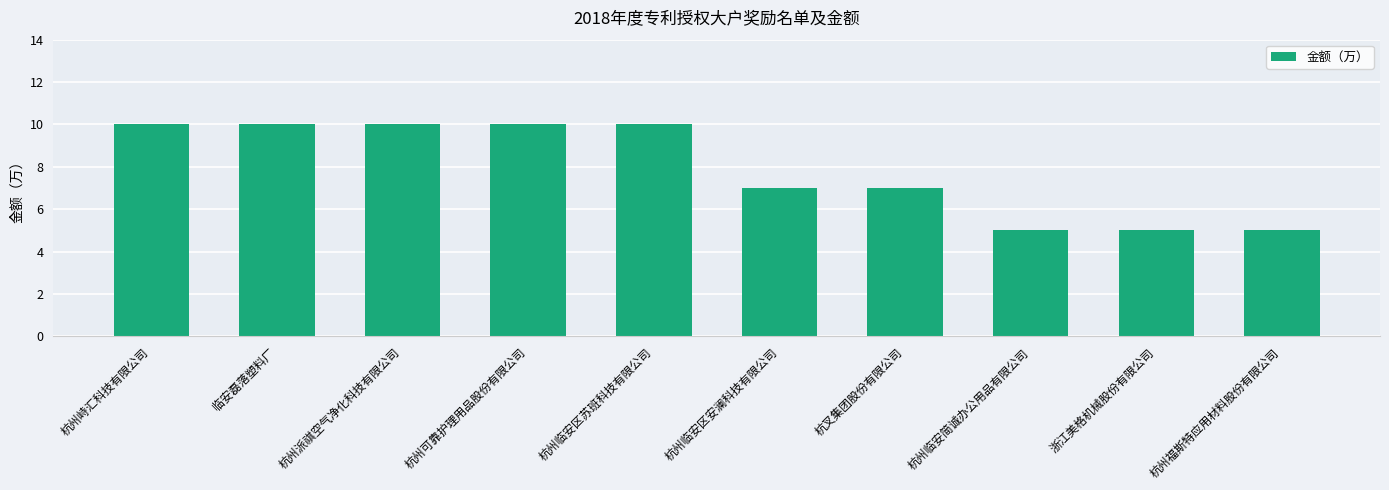

What is the maximum value shown in the chart?

10